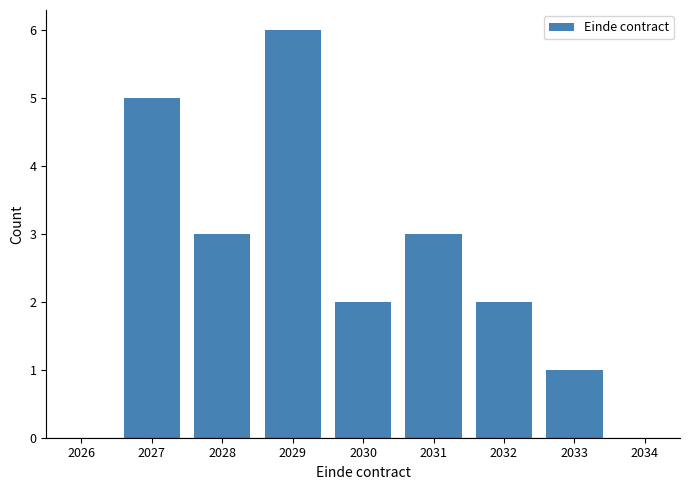

Over which range of the x-axis is the bar tallest?

2028.5 to 2029.5